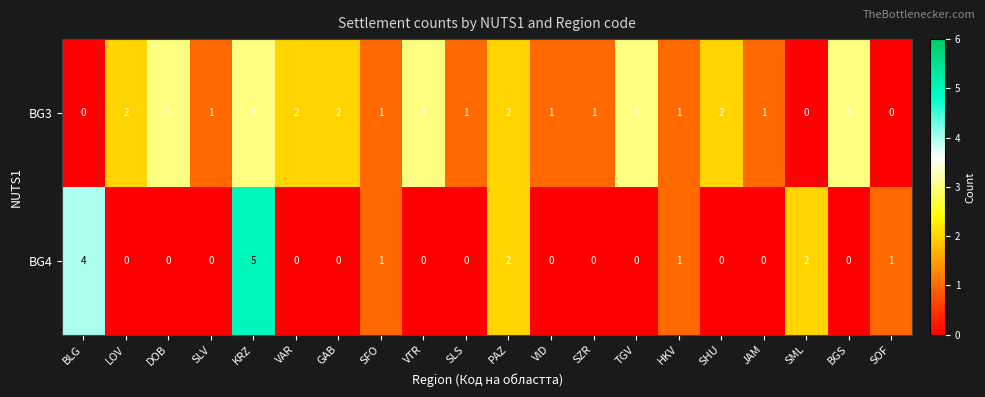

What is the greatest value displayed?

5